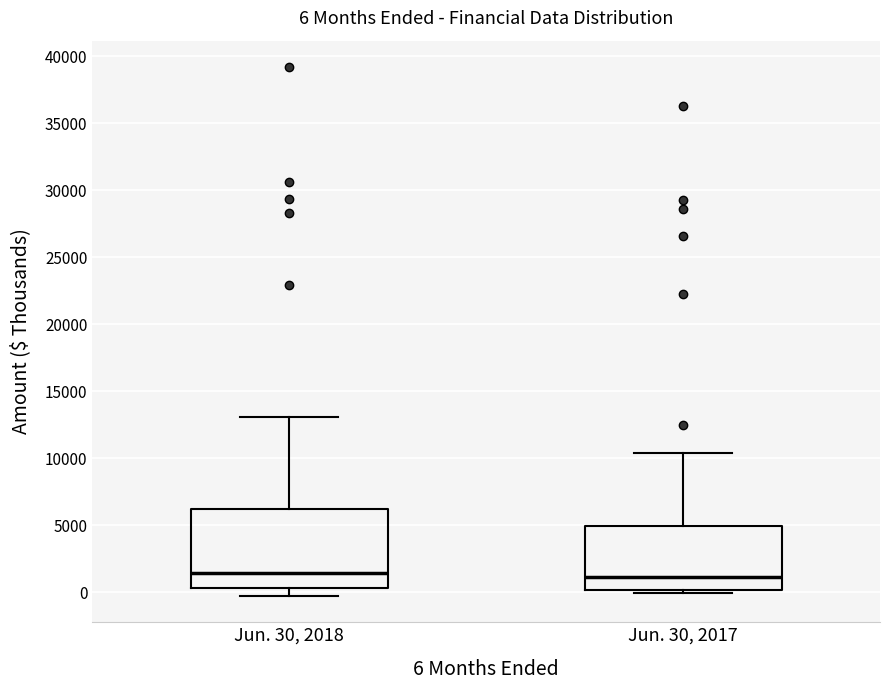

Which box is the tallest, from its lower edge to its upper edge?

Jun. 30, 2018